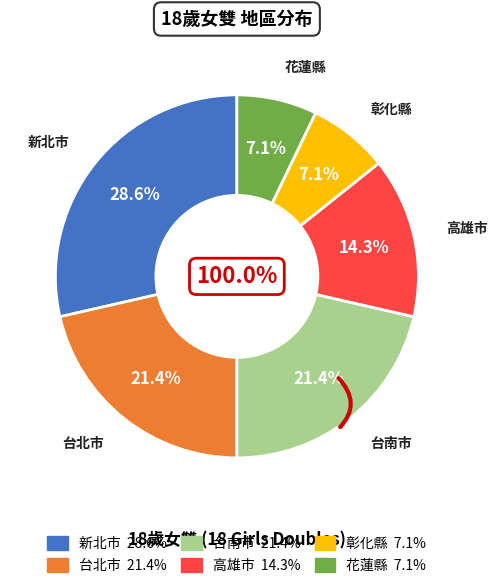

Is there a majority slice in this chart?

No